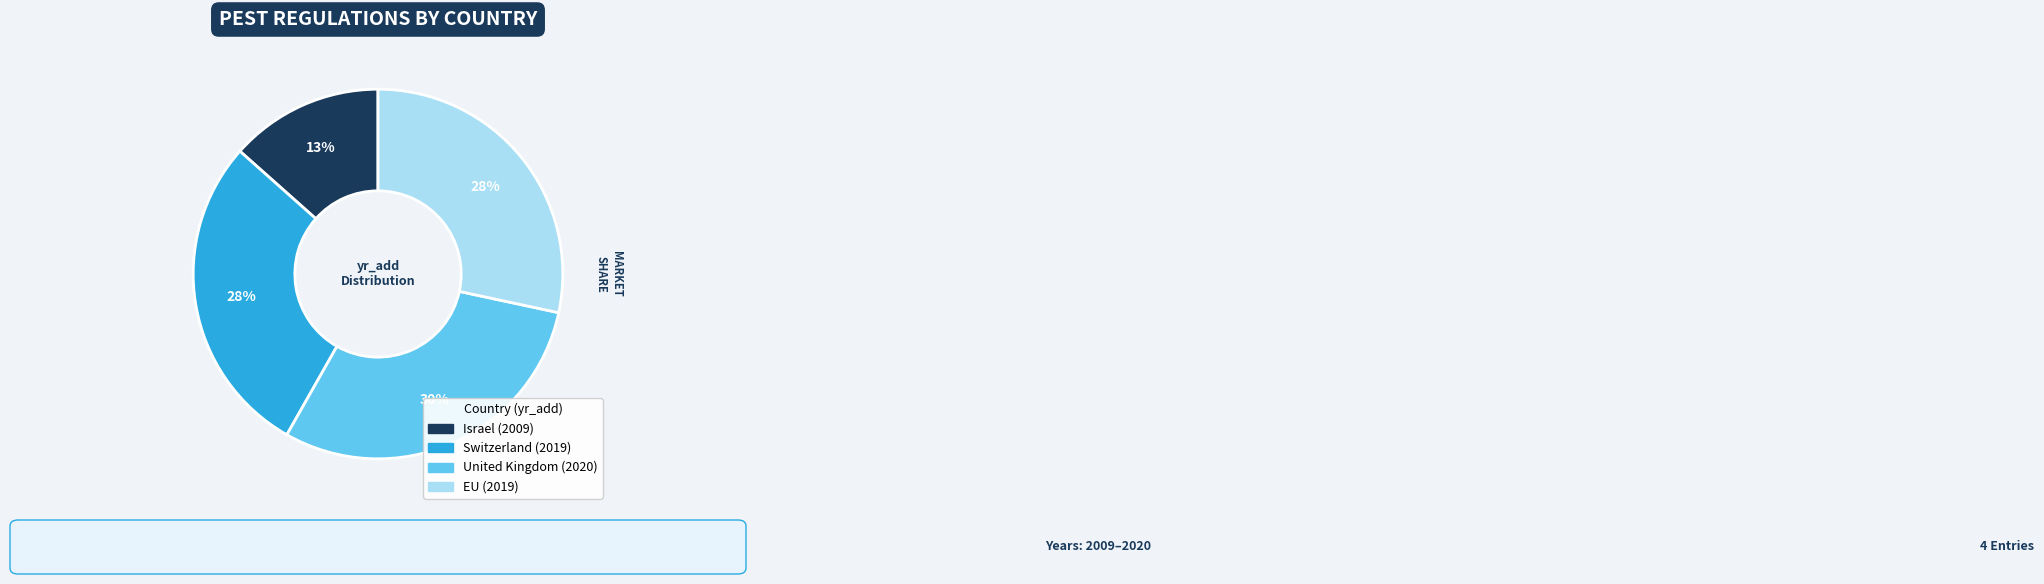

To the nearest percent, what percentage of the pie is EU?

28%